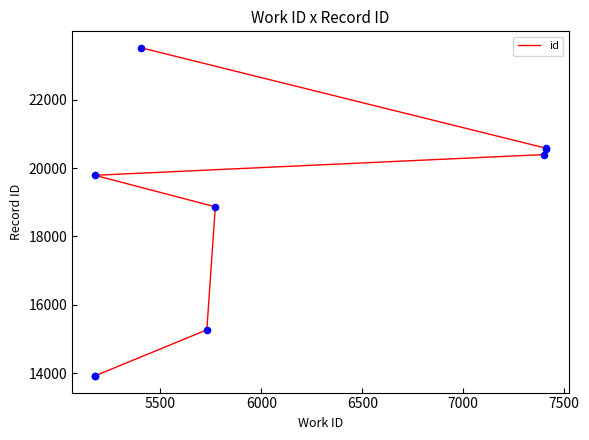

Which has a higher value, 5500 or 7000?

7000